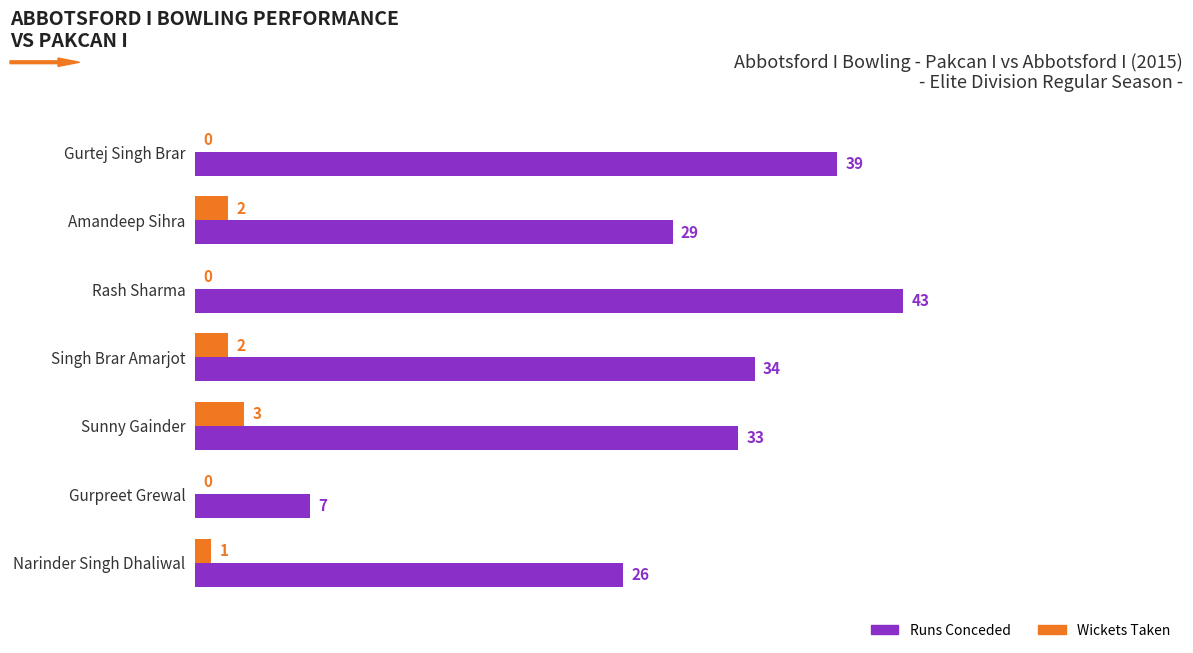

What is the maximum value shown in the chart?

43